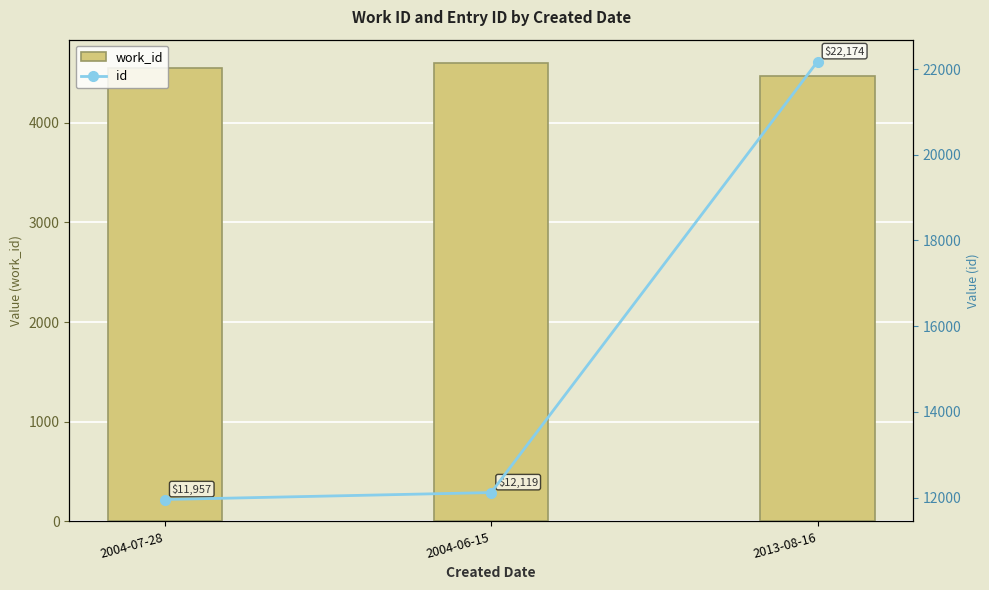

Count the number of categories in the chart.

3